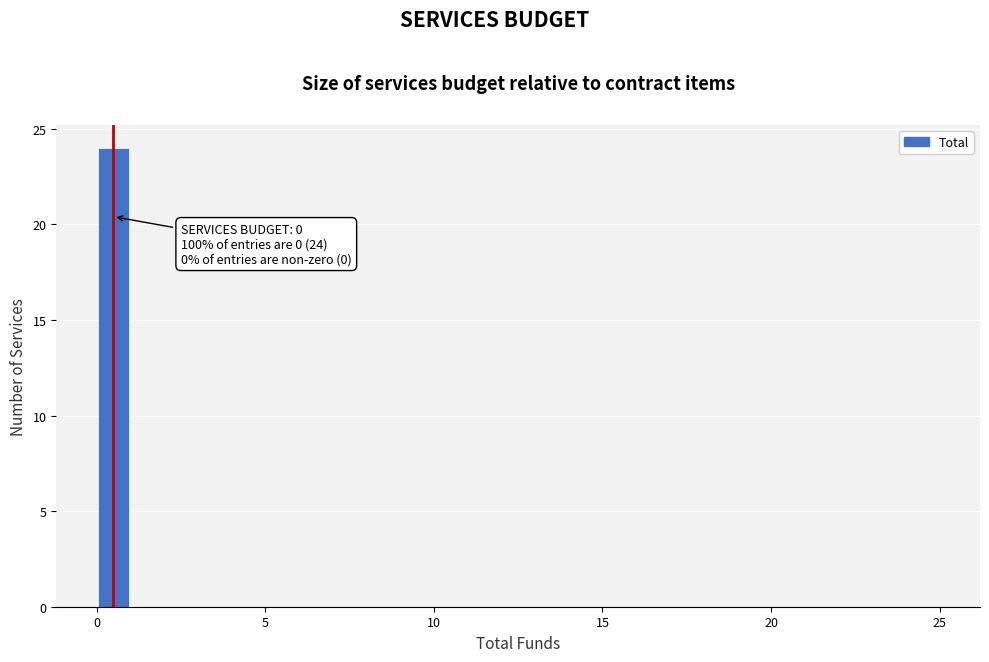

Around what value on the x-axis is the tallest bar? Give the approximate position of its centre, as read against the axis.

0.5